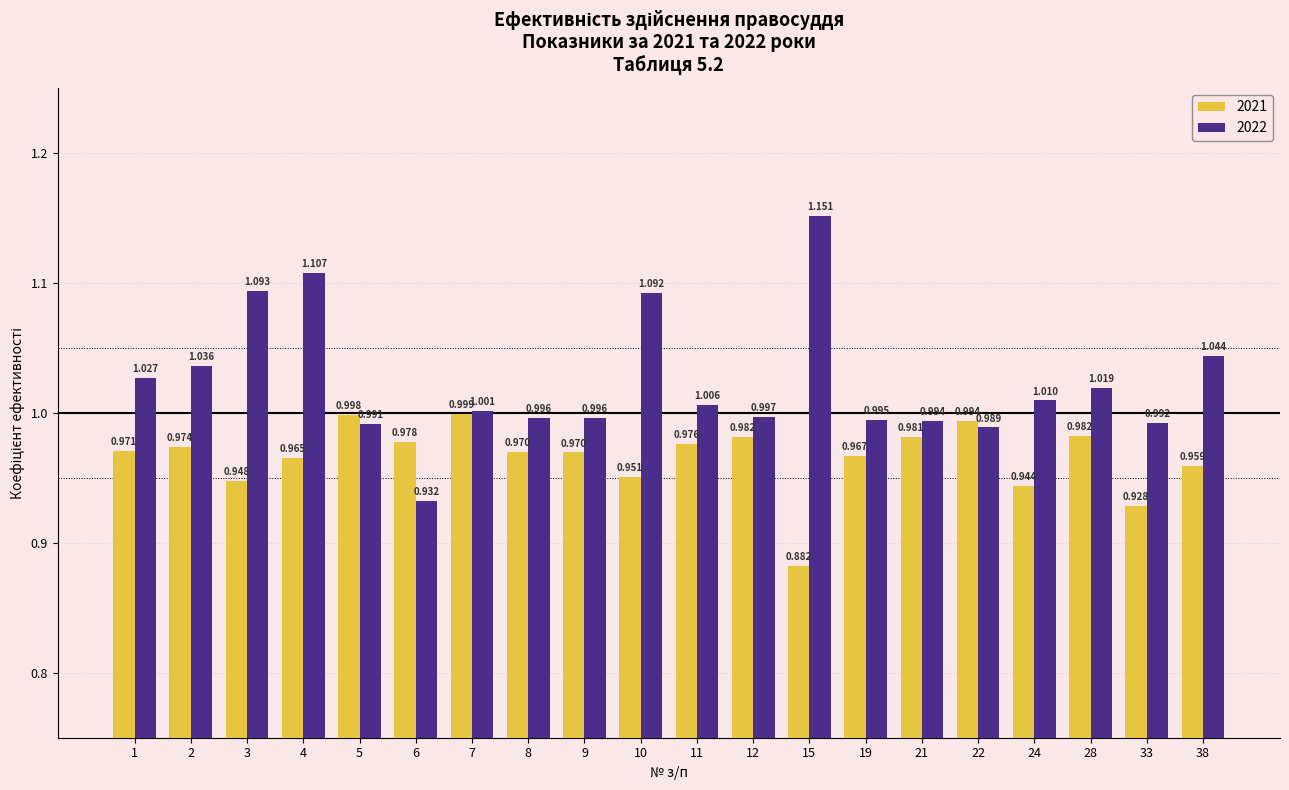

List the series in order of their peak value, highest first.

2022, 2021